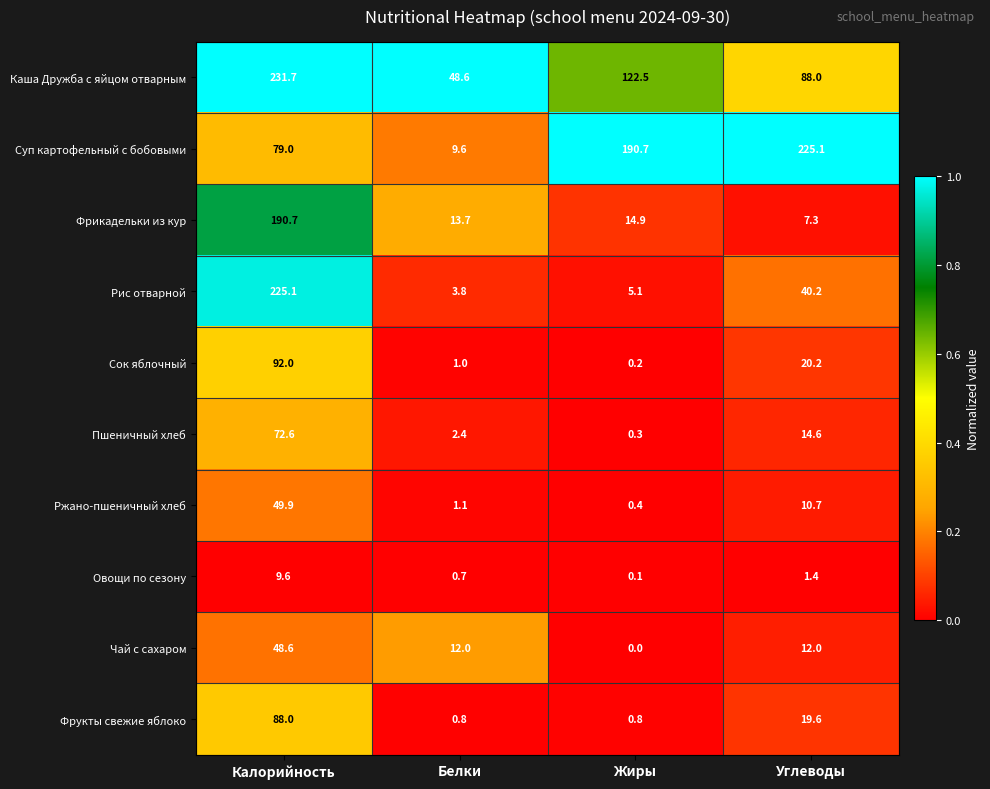

Between Белки and Жиры, which series saw the biggest shift?

Суп картофельный с бобовыми